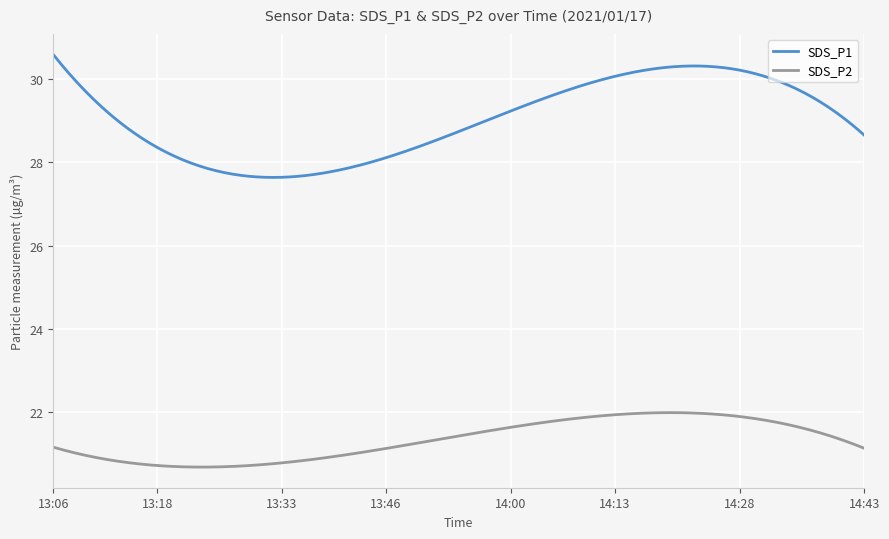

What is the greatest value displayed?

30.6